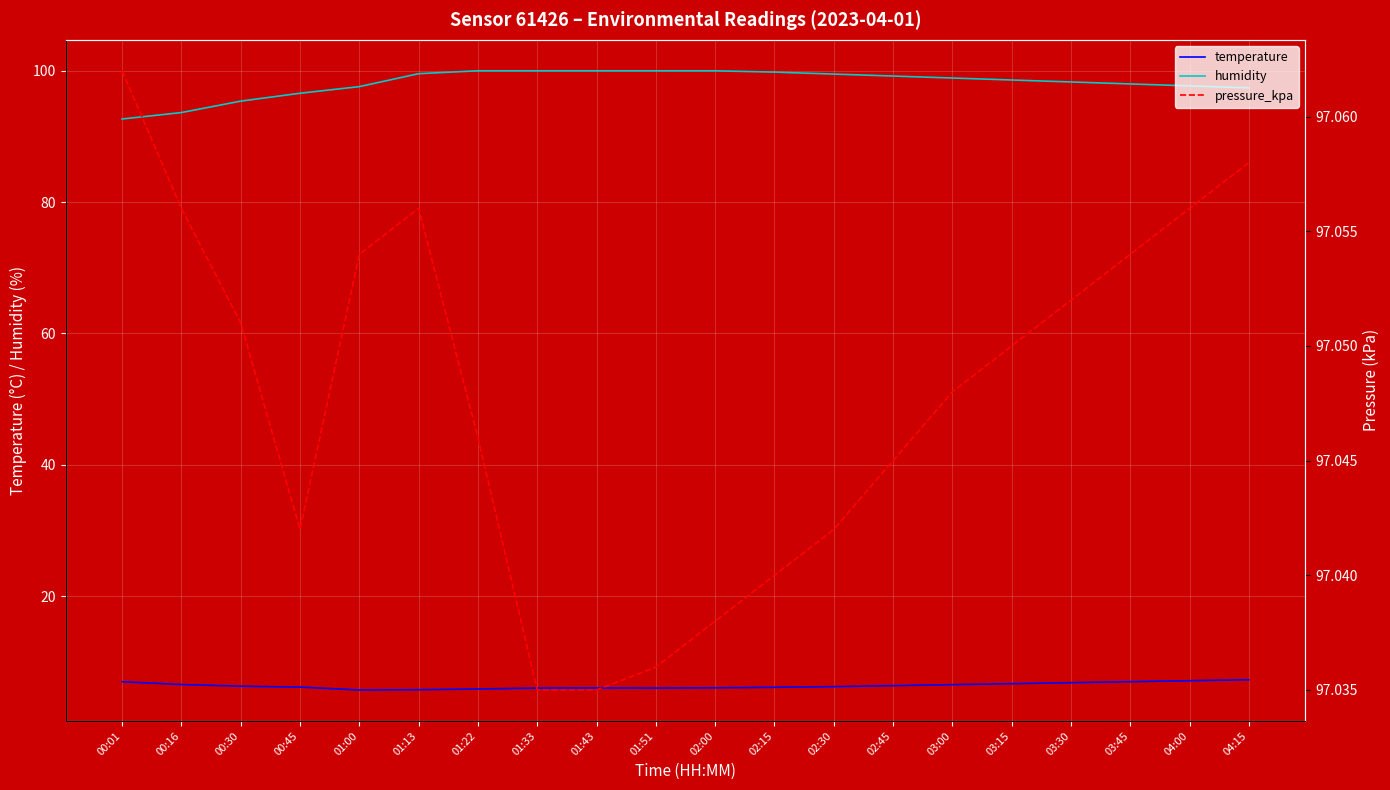

What is the sum of the pressure_kpa values at 04:00 and 01:43?

194.1